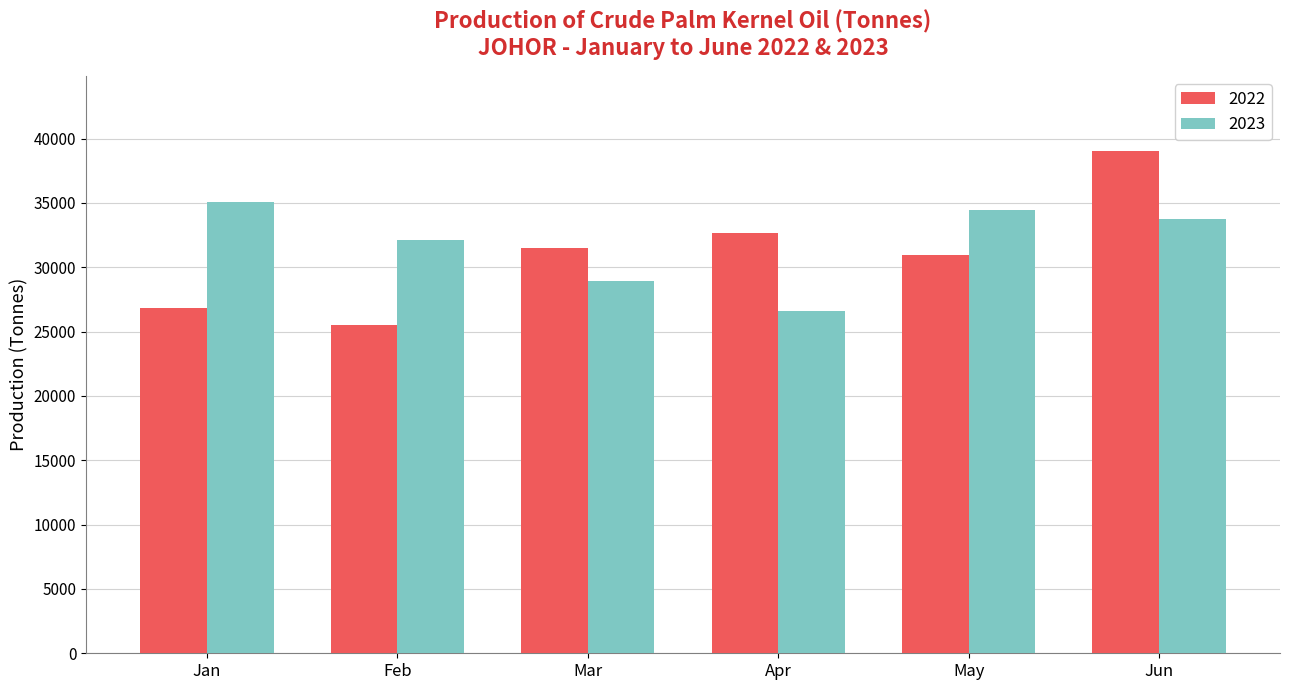

Reading left to right, extract all data points from this chart.

2022: 26866	25504	31518	32640	30960	39025
2023: 35055	32127	28914	26569	34484	33746